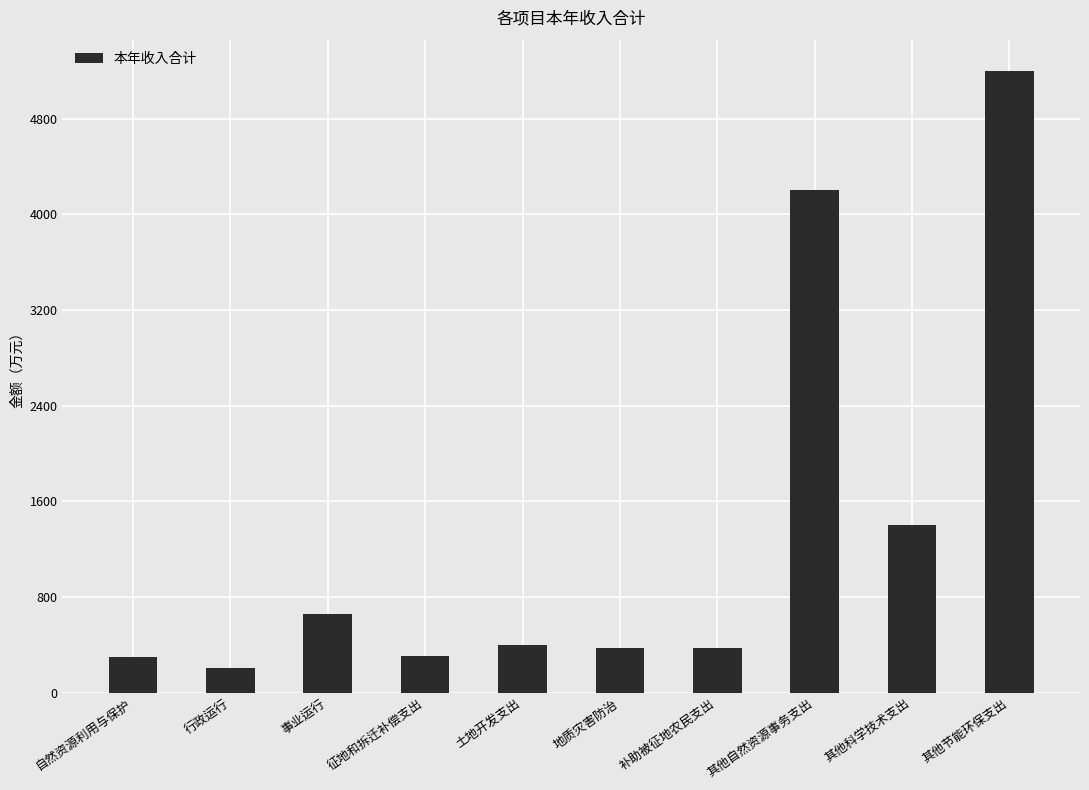

Which has a higher value, 事业运行 or 其他节能环保支出?

其他节能环保支出